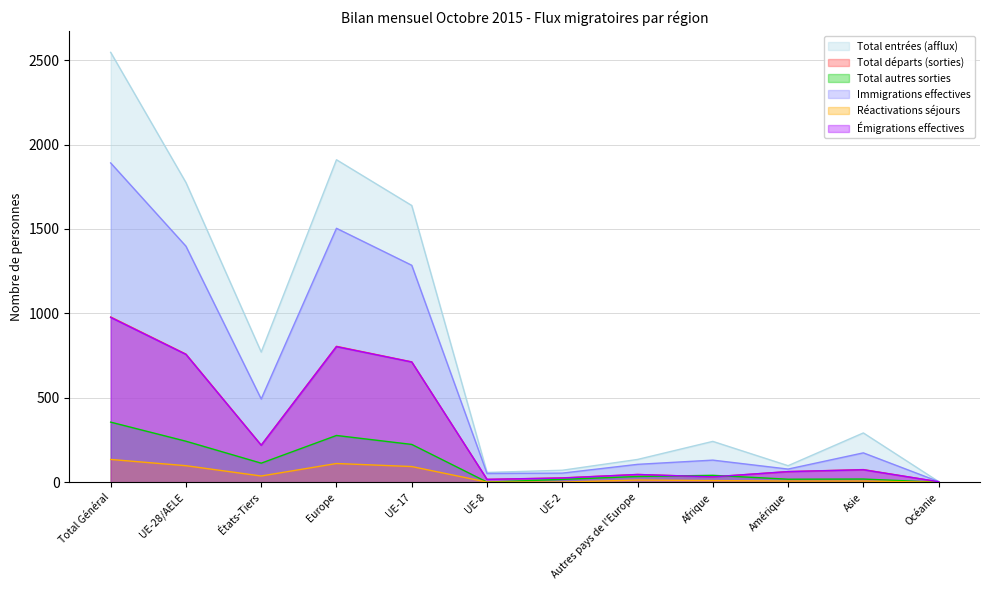

Between Total Général and UE-2, which series saw the biggest shift?

Total entrées (afflux)